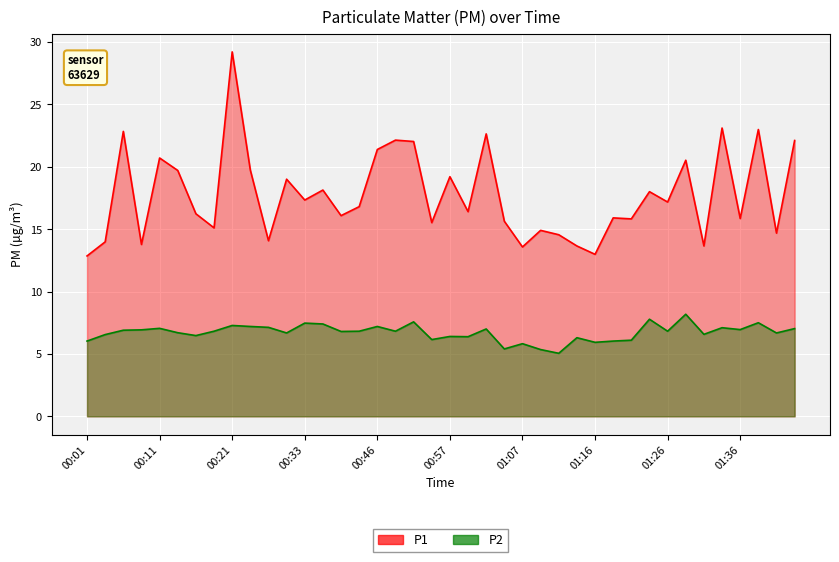

Reading left to right, extract all data points from this chart.

P1: 12.8	14.0	22.8	13.8	20.7	19.7	16.2	15.1	29.2	19.7	14.1	19.0	17.3	18.1	16.1	16.8	21.4	22.1	22.0	15.5	19.2	16.4	22.6	15.6	13.6	14.9	14.6	13.7	13.0	15.9	15.8	18.0	17.2	20.5	13.7	23.1	15.8	23.0	14.7	22.1
P2: 6.0	6.5	6.9	6.9	7.0	6.7	6.5	6.8	7.3	7.2	7.1	6.7	7.5	7.4	6.8	6.8	7.2	6.8	7.6	6.2	6.4	6.4	7.0	5.4	5.8	5.3	5.0	6.3	5.9	6.0	6.1	7.8	6.8	8.2	6.6	7.1	7.0	7.5	6.7	7.0